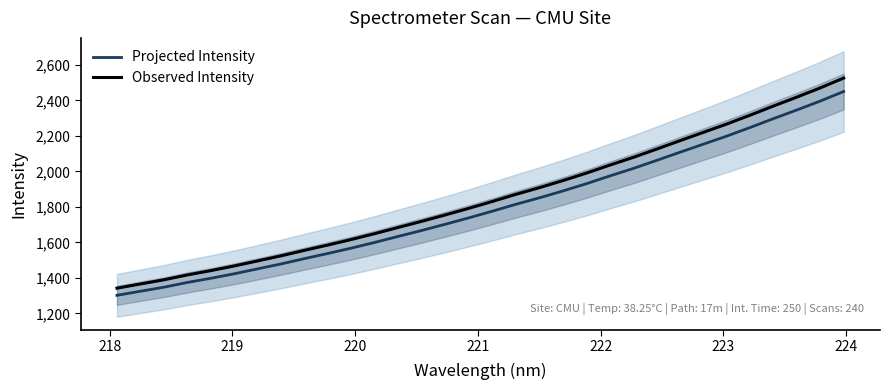

How many data points in Projected Intensity are less than 1775?

16